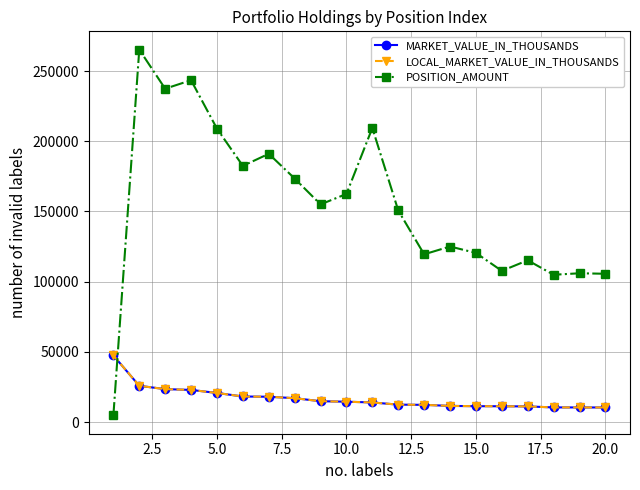

Reading right to left, extract all data points from this chart.

MARKET_VALUE_IN_THOUSANDS: 10398.0	10442.0	10453.0	11162.0	11273.0	11324.0	11528.0	12285.0	12424.0	13984.0	14516.0	14869.0	17031.0	18062.0	18228.0	20741.0	22911.0	23497.0	25829.0	47443.0
LOCAL_MARKET_VALUE_IN_THOUSANDS: 10398.0	10442.0	10453.0	11162.0	11273.0	11324.0	11528.0	12285.0	12424.0	13984.0	14516.0	14869.0	17031.0	18062.0	18228.0	20741.0	22911.0	23497.0	25829.0	47443.0
POSITION_AMOUNT: 105650.0	106000.0	104940.0	115250.0	107700.0	120500.0	125060.0	119500.0	150750.0	209500.0	162500.0	155050.0	173500.0	191100.0	182470.0	209000.0	243500.0	237460.0	265300.0	4742.5